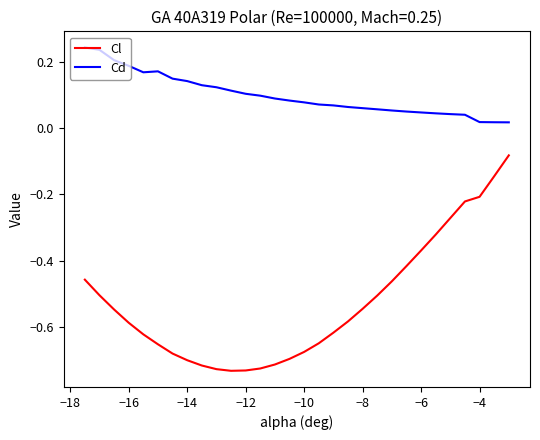

True or false: Cd and Cl cross at least once.

False